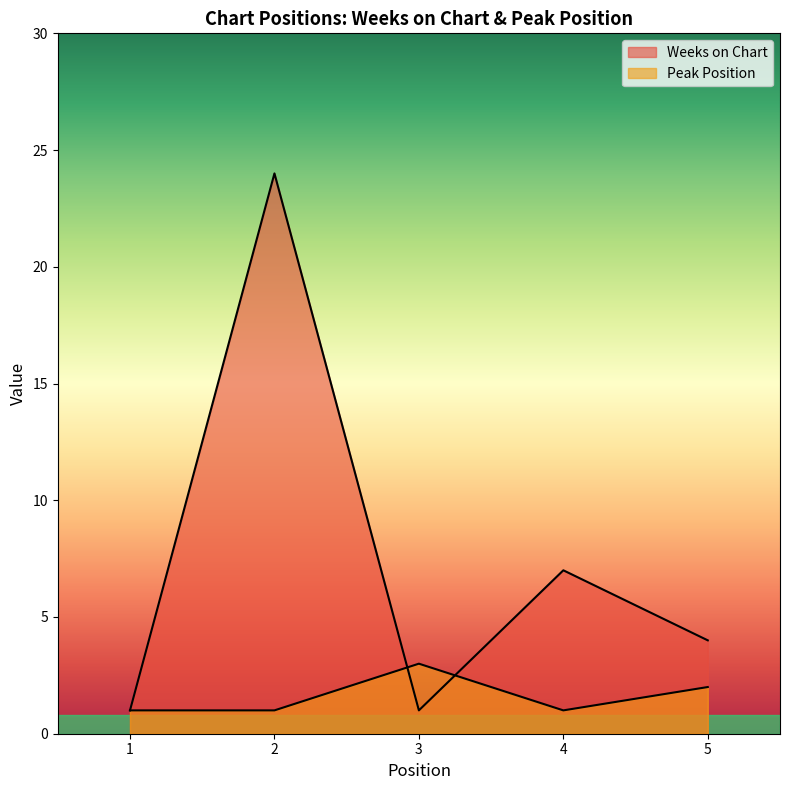

At 3, list the series in order from smallest to largest.

Weeks on Chart, Peak Position